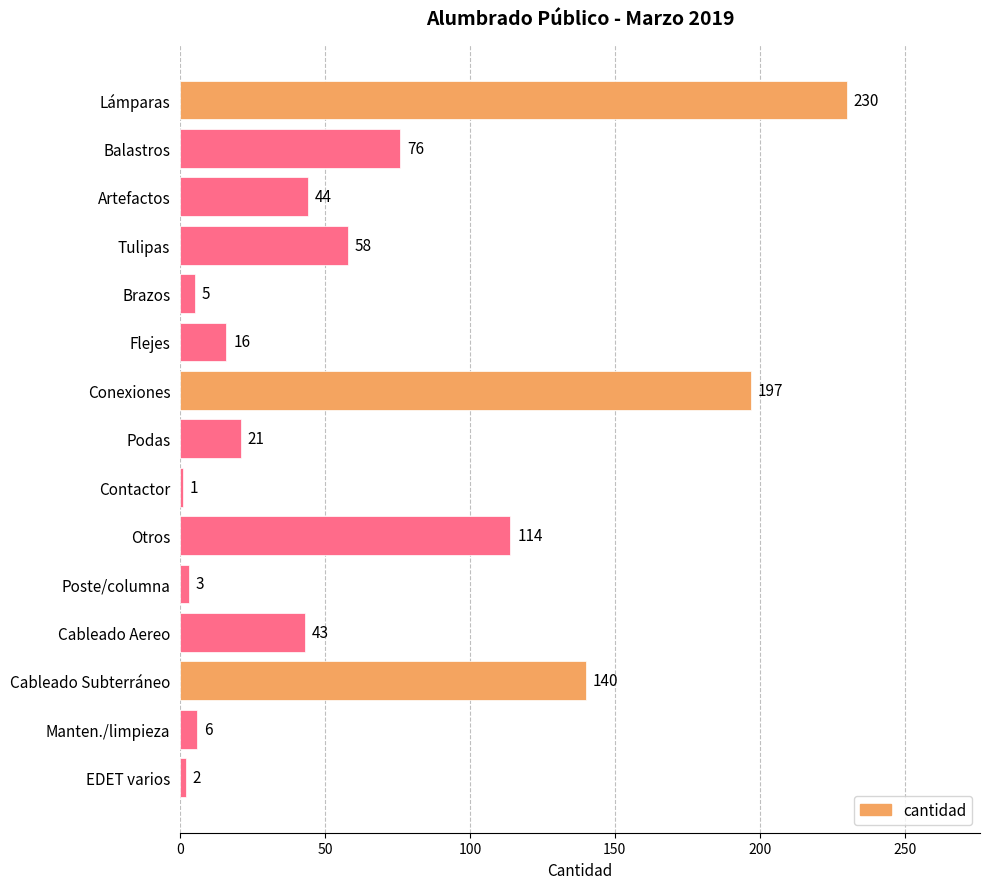

What is the difference between the second highest and second lowest values?

195